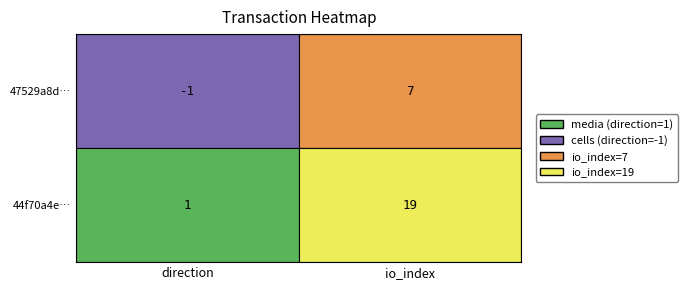

How many data points in 47529a8d0fab28f9d9fa553eff9c61589689078 are less than 7?

1